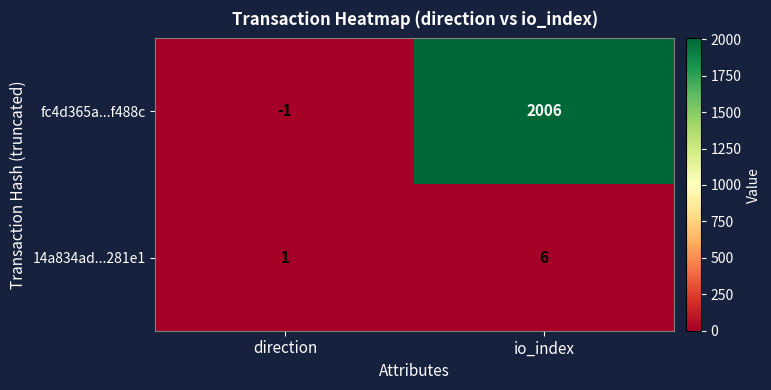

What is the total value across all series at io_index?

2012